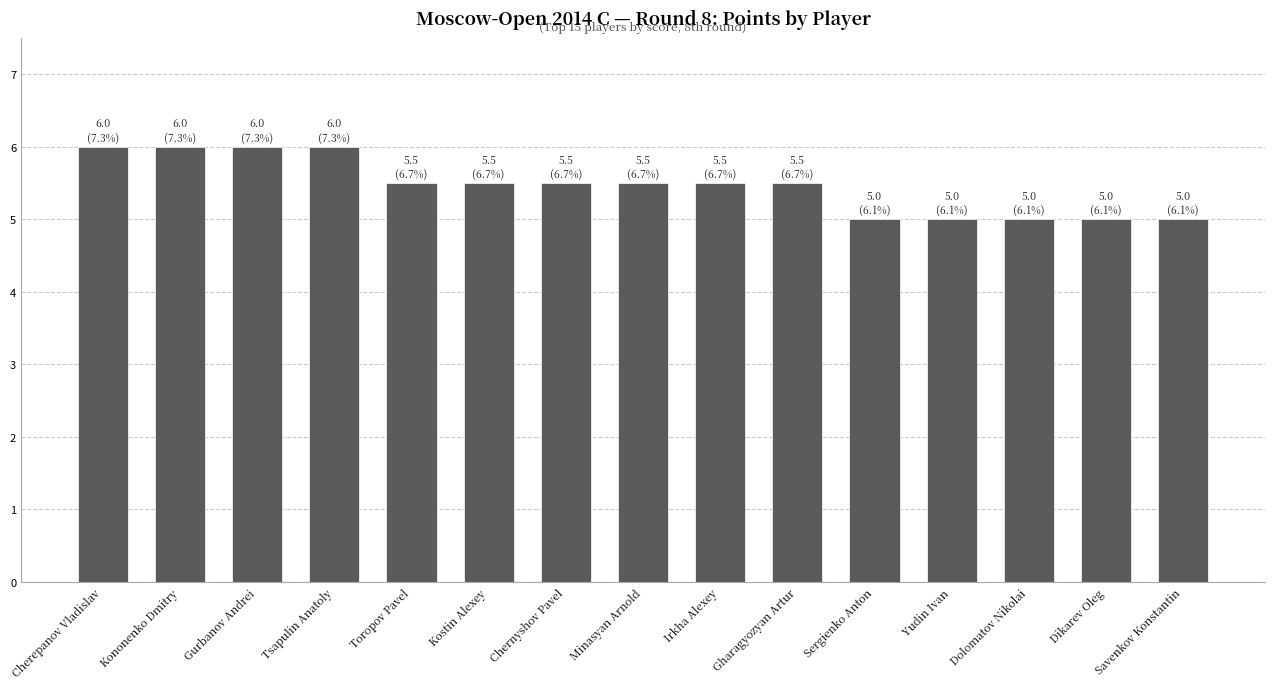

Which has a higher value, Sergienko Anton or Irkha Alexey?

Irkha Alexey